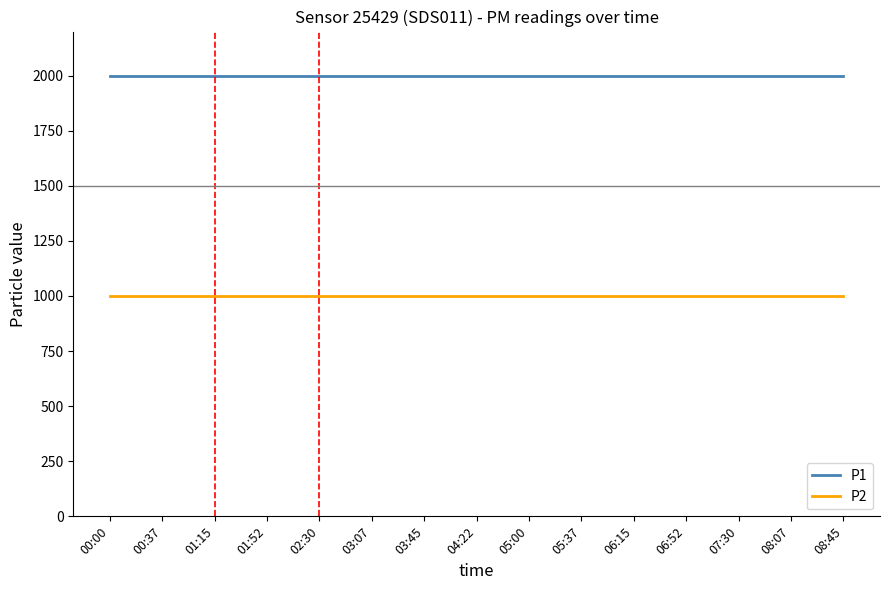

What is the spread (max minus min) of values at 03:45?

1000.0